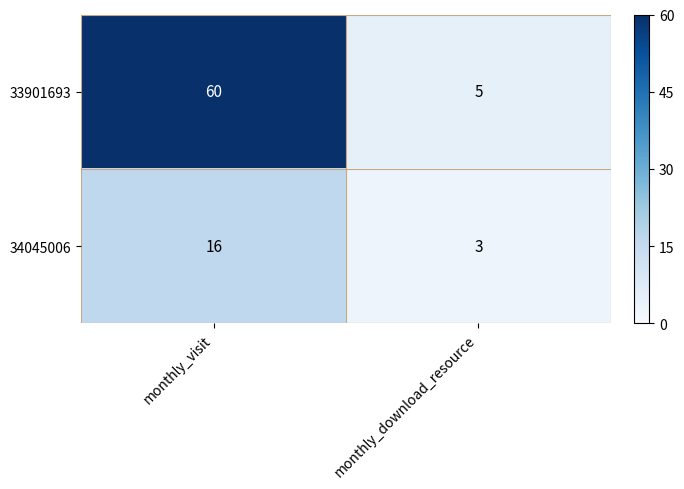

What is the sum of the 33901693 values at monthly_download_resource and monthly_visit?

65